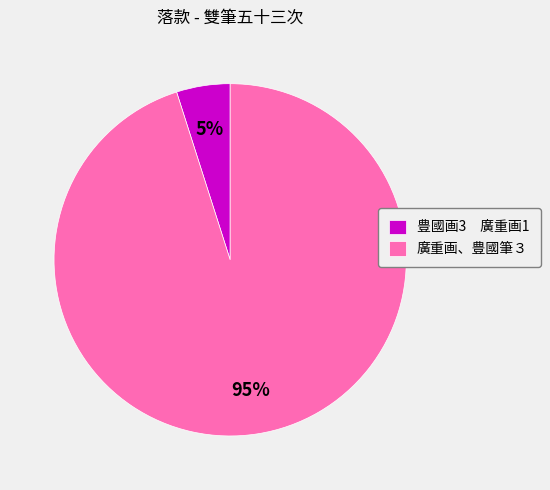

Is there any slice that represents more than half of the pie?

Yes